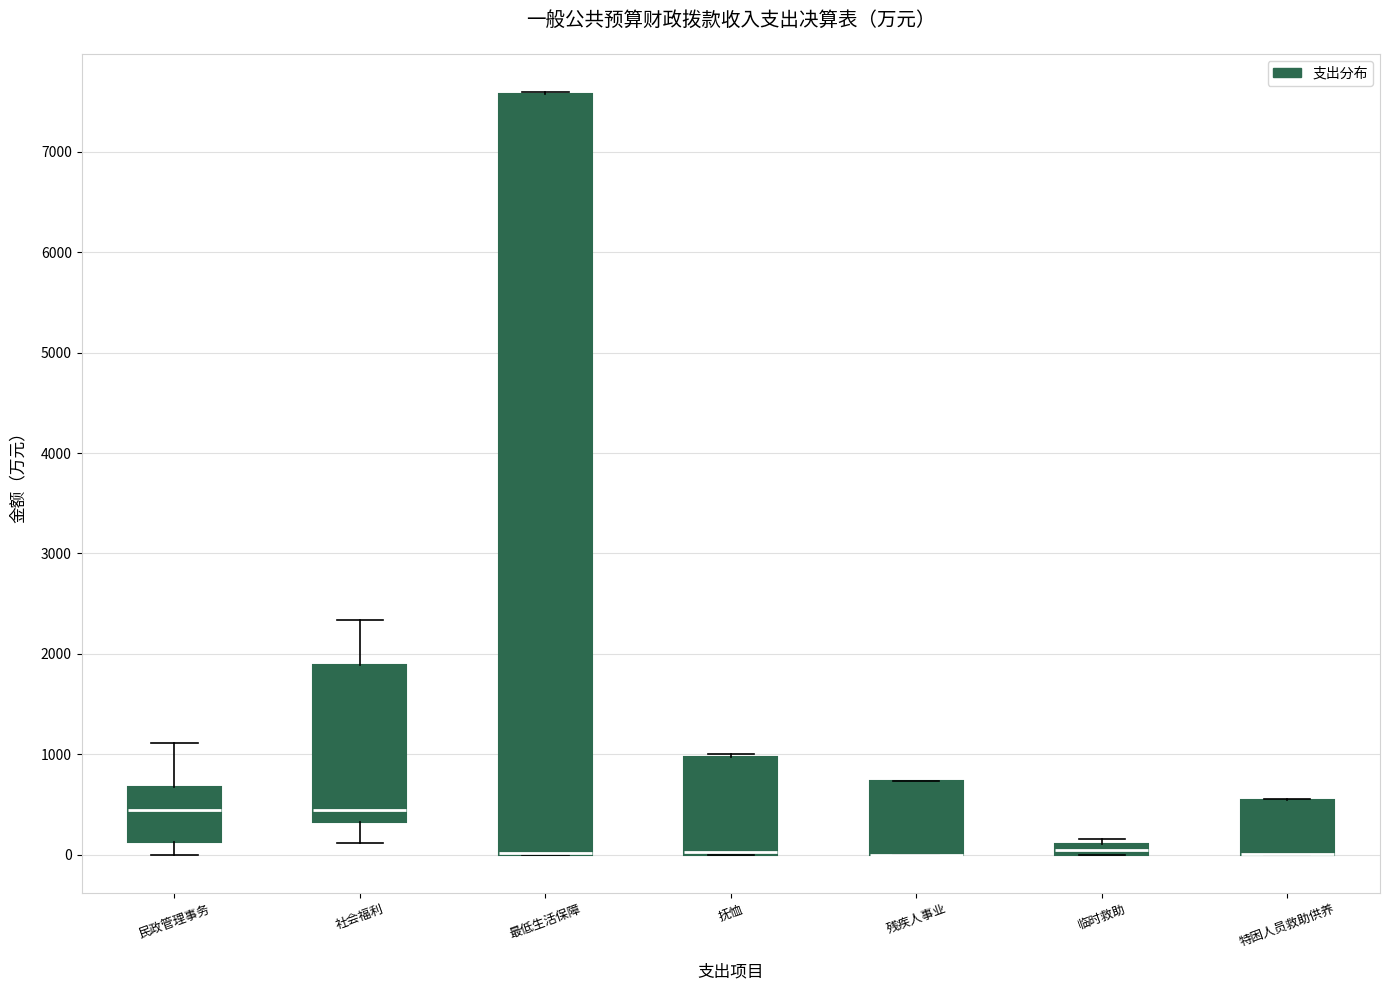

Where is the lower edge of the box for 特困人员救助供养 on the y-axis? The values are not printed on the chart, so give them approximately, as read against the axis.

0